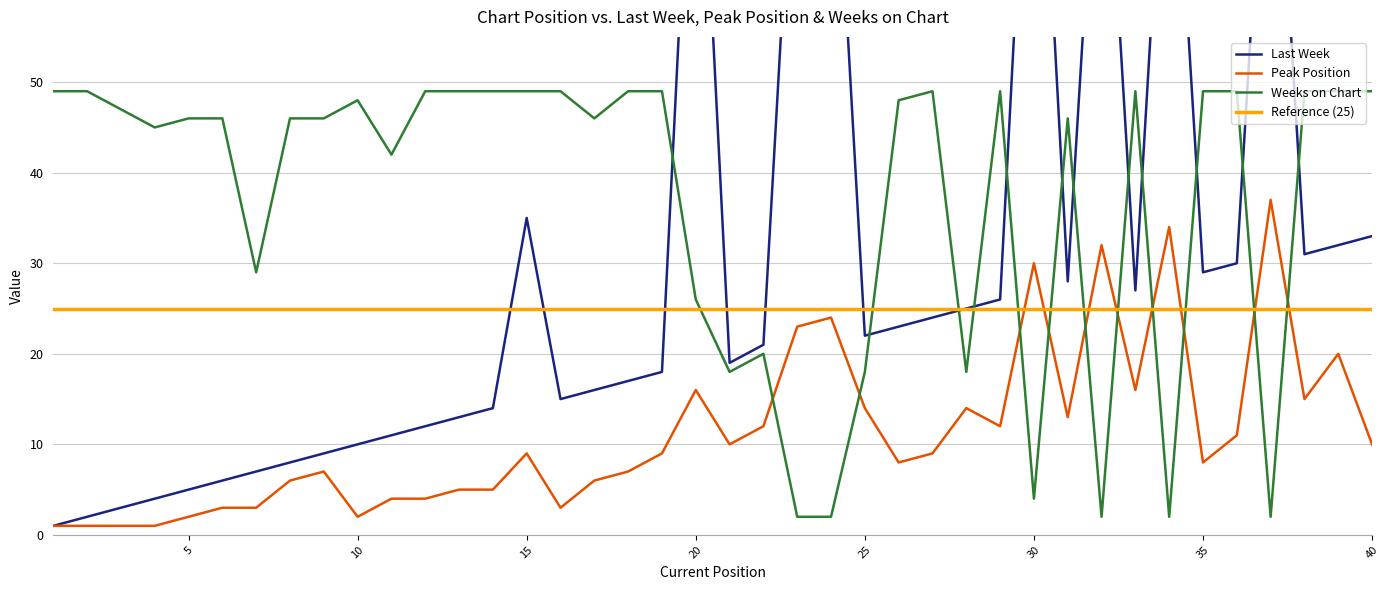

Between 14 and 32, which series saw the biggest shift?

Last Week